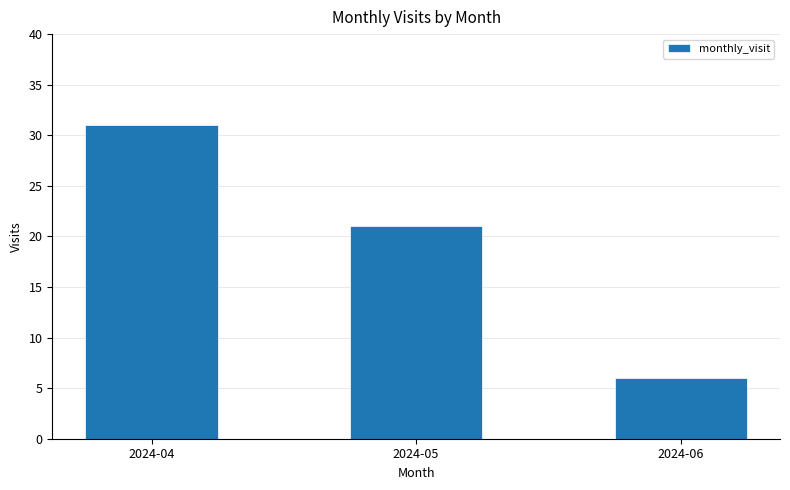

Is it true that the value at 2024-05 is 32?

False